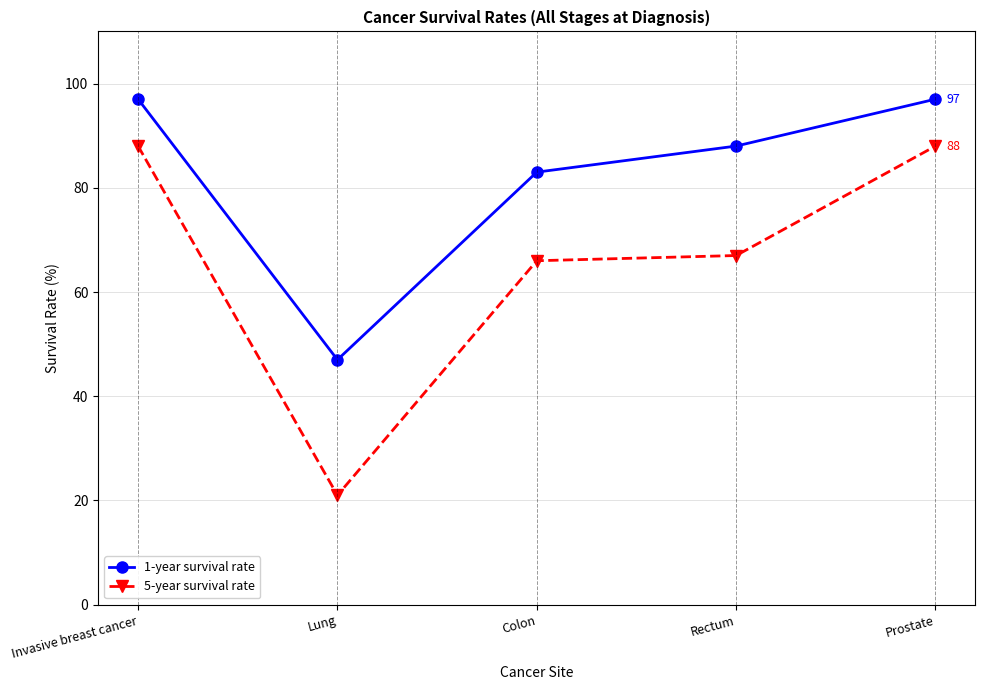

Which category has the lowest value across all series?

Lung